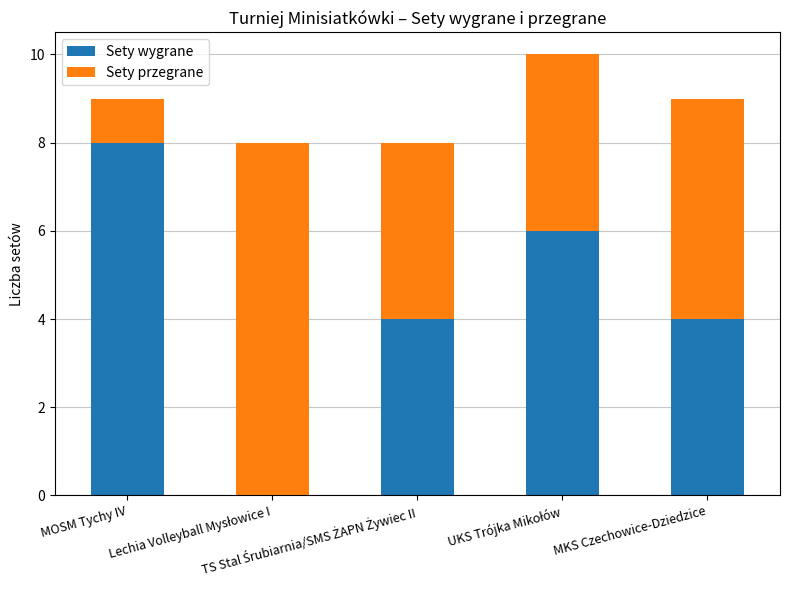

At which label does Sety wygrane first exceed 4?

MOSM Tychy IV